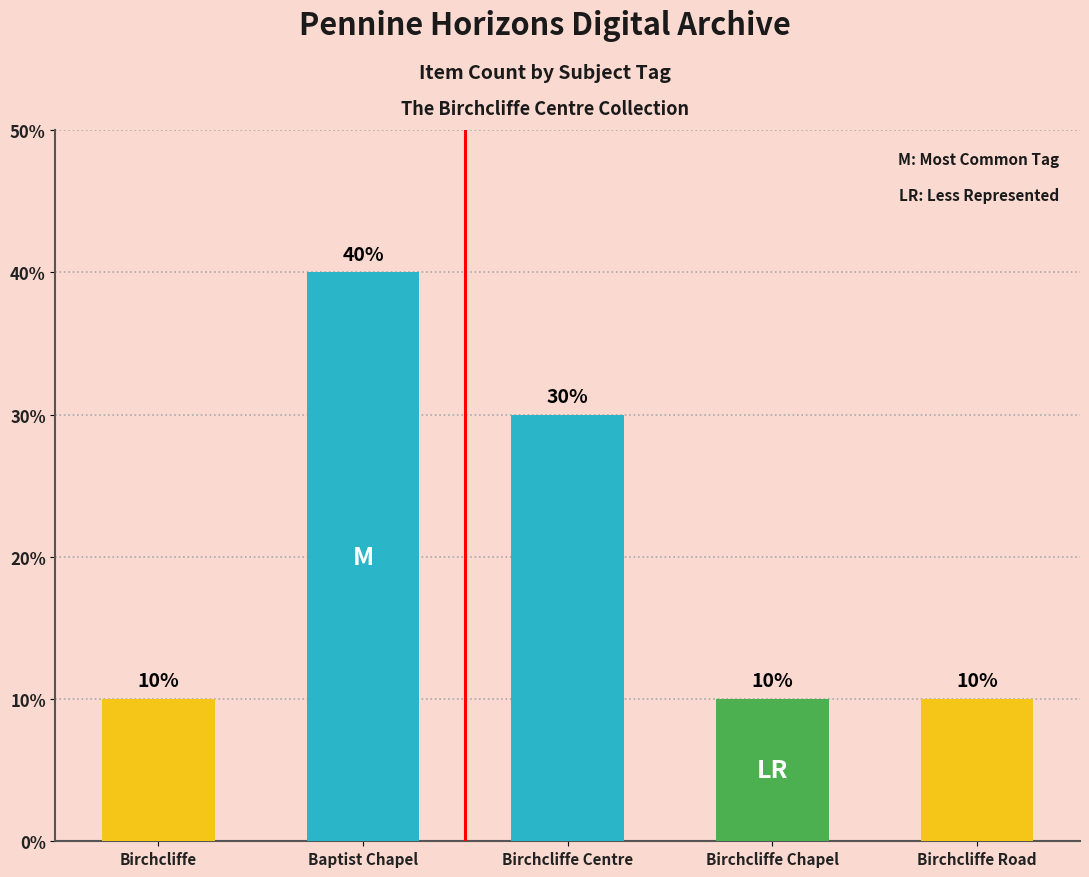

Does the chart contain any negative values?

No